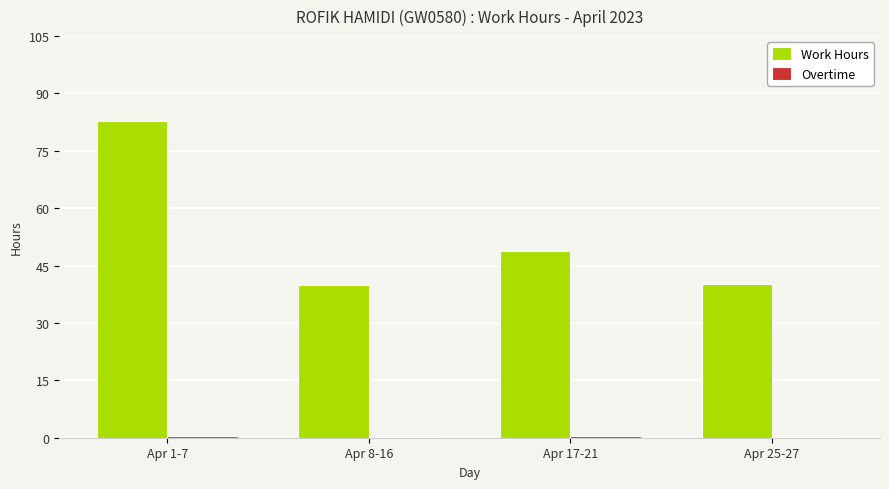

The value of Work Hours at Apr 8-16 is 39.8. True or false?

True